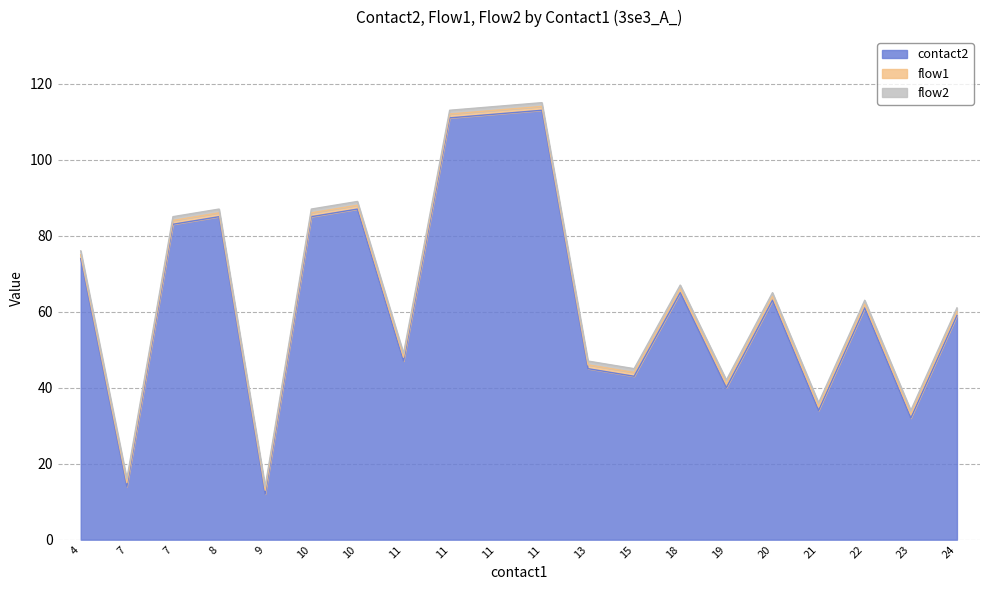

What is the average value of the flow1 series?

1